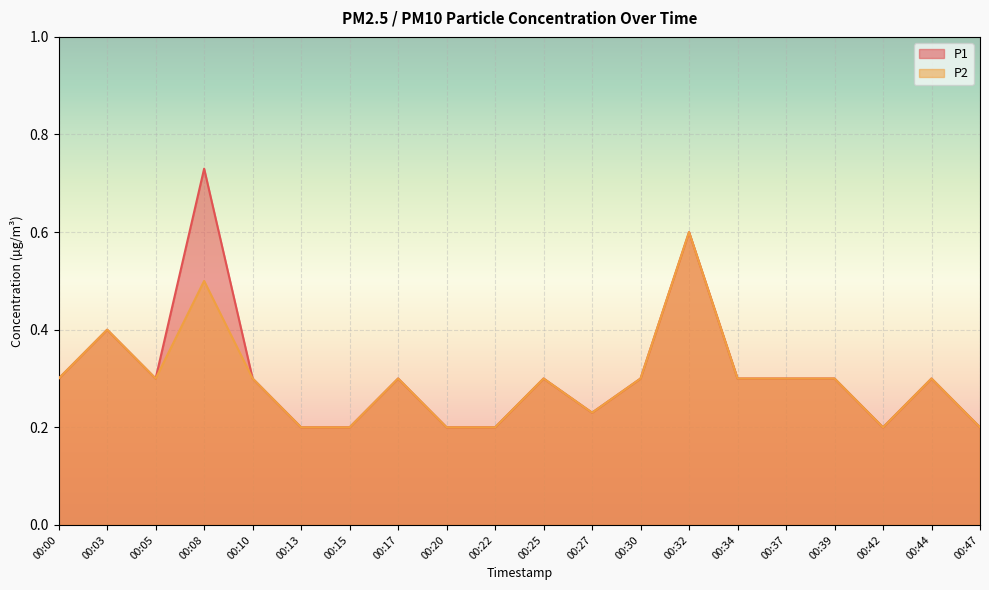

What are all the series names shown in the legend?

P1, P2